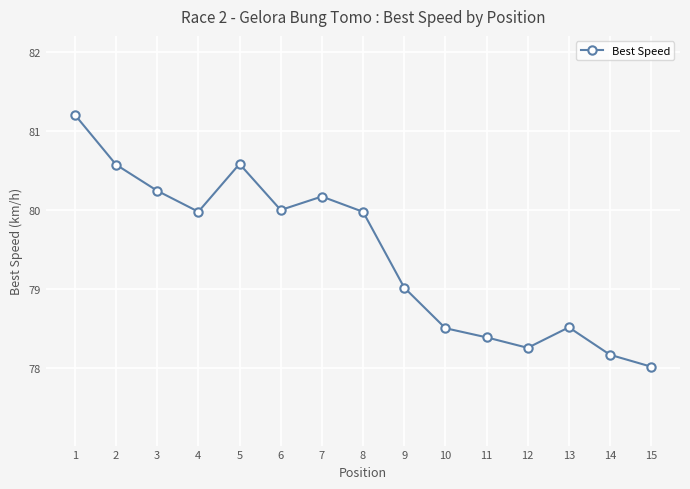

What is the value of the 5th point from the left?

80.6